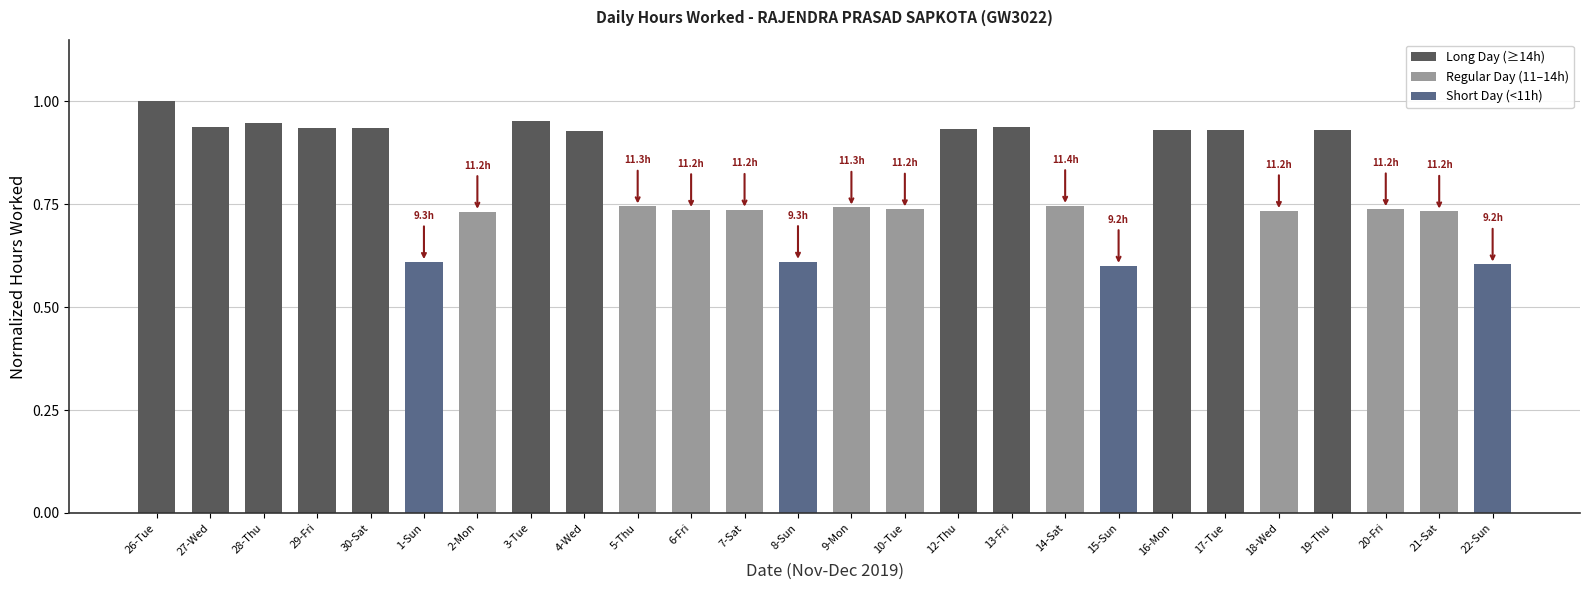

What is the difference between the maximum and minimum values?

0.4